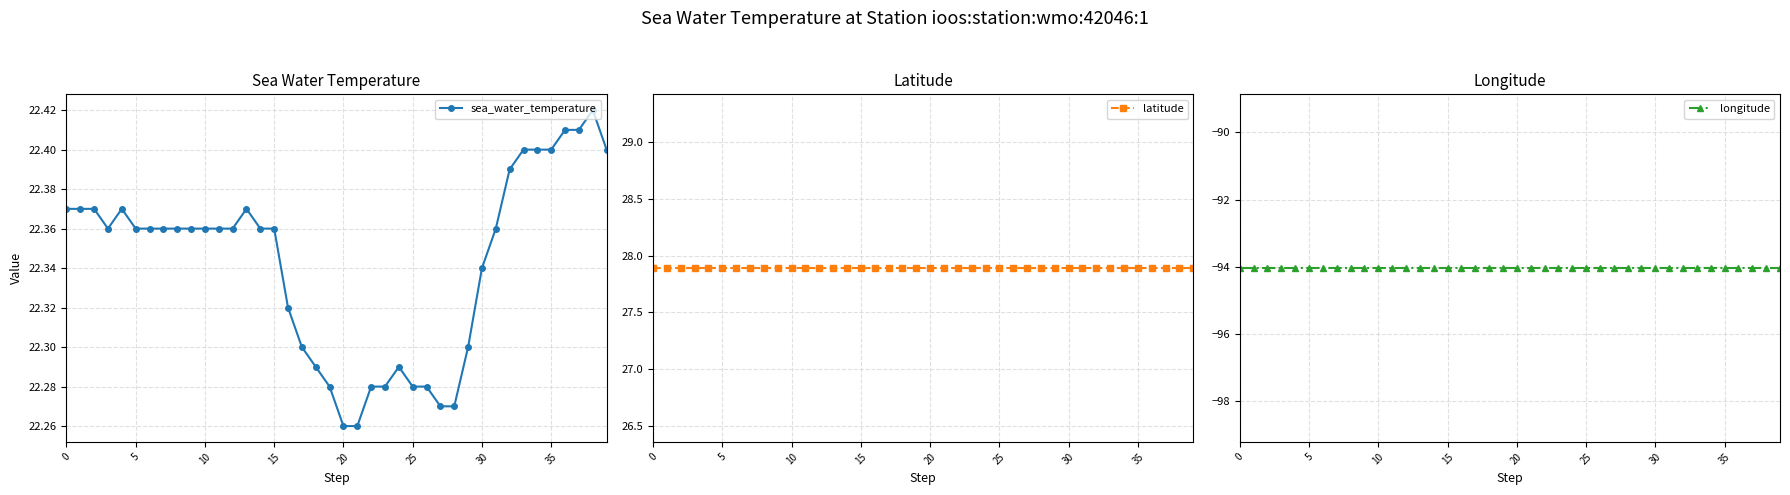

True or false: sea_water_temperature has a value of 11.2 at 0.

False